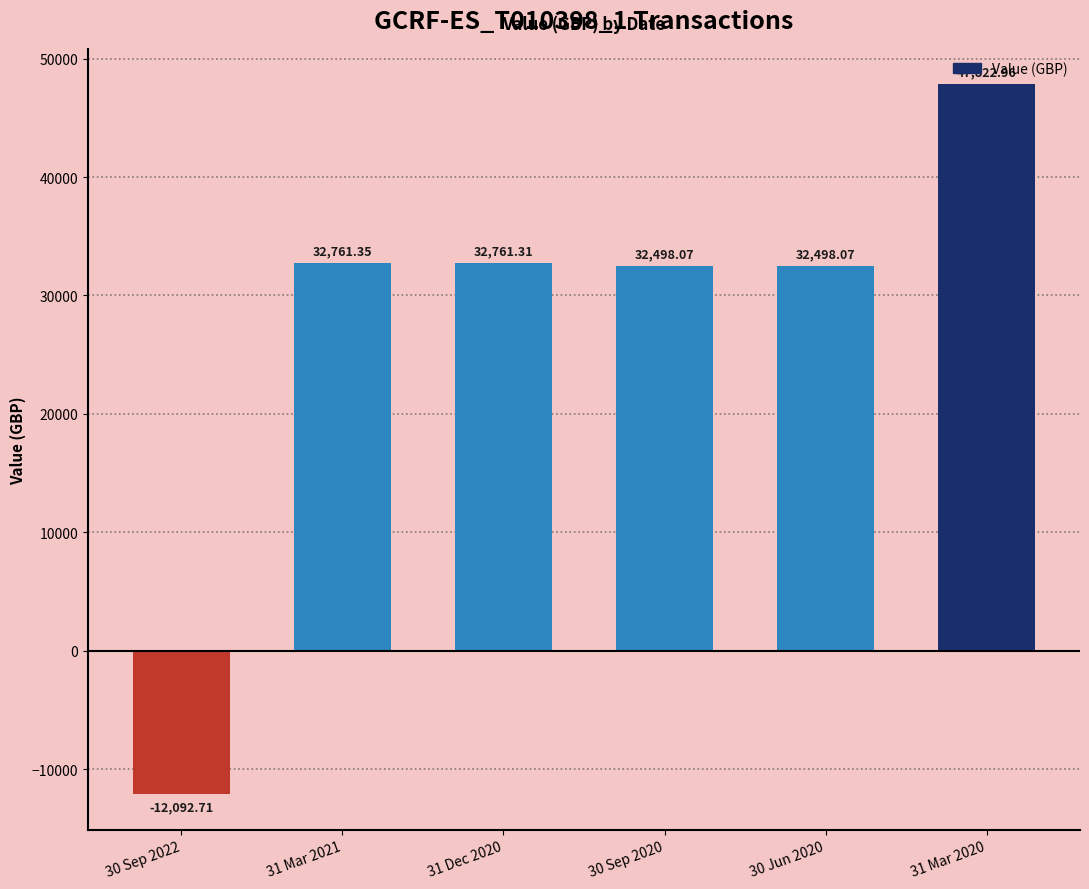

What is the ratio of the value at 31 Mar 2021 to the value at 30 Jun 2020?

1.0